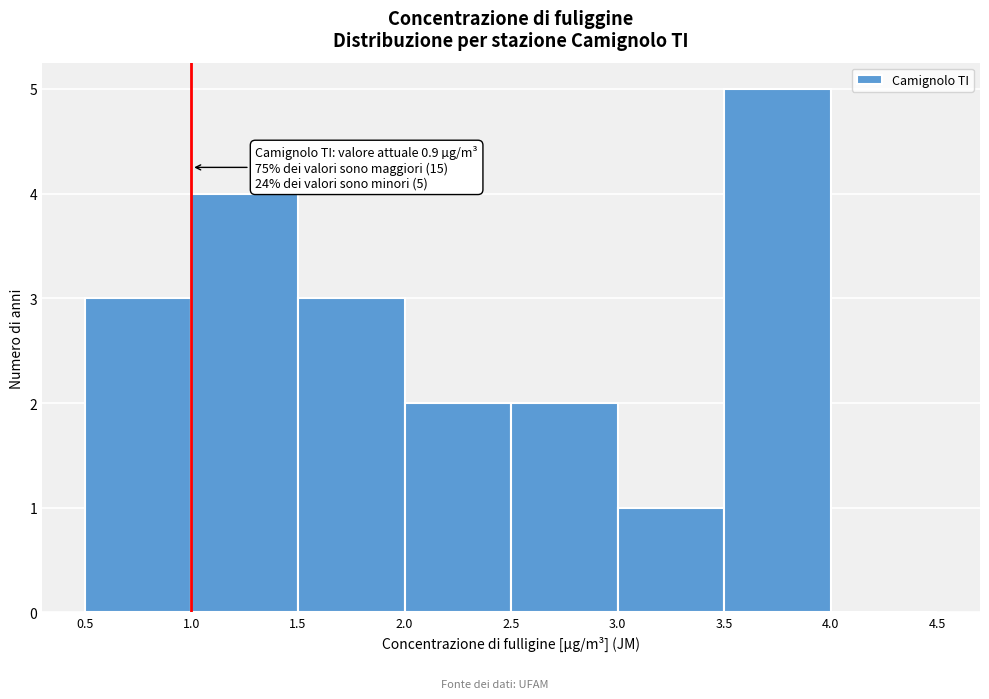

Over which range of the x-axis is the bar tallest?

3.5 to 4.0